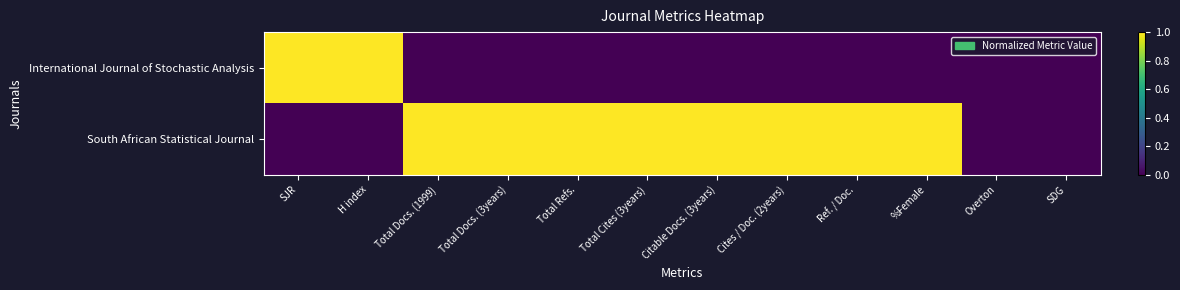

Reading left to right, transcribe all the data shown in this chart.

International Journal of Stochastic Analysis: SJR=1	H index=1	Total Docs. (1999)=0	Total Docs. (3years)=0	Total Refs.=0	Total Cites (3years)=0	Citable Docs. (3years)=0	Cites / Doc. (2years)=0	Ref. / Doc.=0	%Female=0	Overton=0	SDG=0
South African Statistical Journal: SJR=0	H index=0	Total Docs. (1999)=1	Total Docs. (3years)=1	Total Refs.=1	Total Cites (3years)=1	Citable Docs. (3years)=1	Cites / Doc. (2years)=1	Ref. / Doc.=1	%Female=1	Overton=0	SDG=0